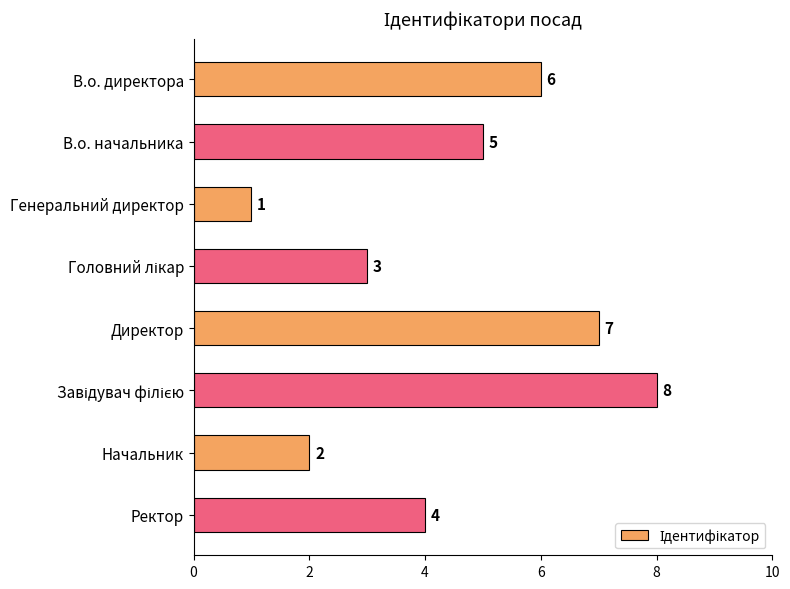

What is the difference between the maximum and minimum values?

7